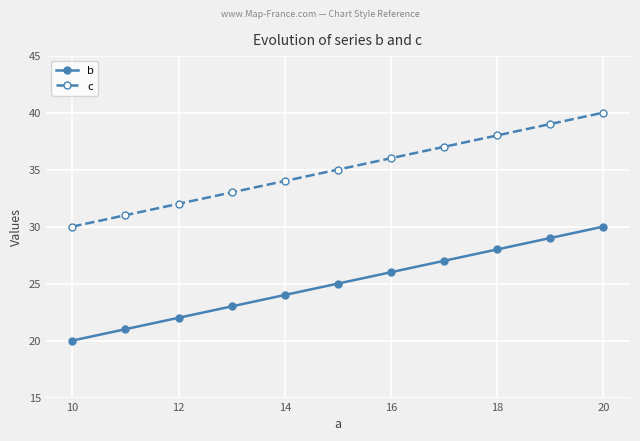

What is the value of the c point at the 7th from the left?

36